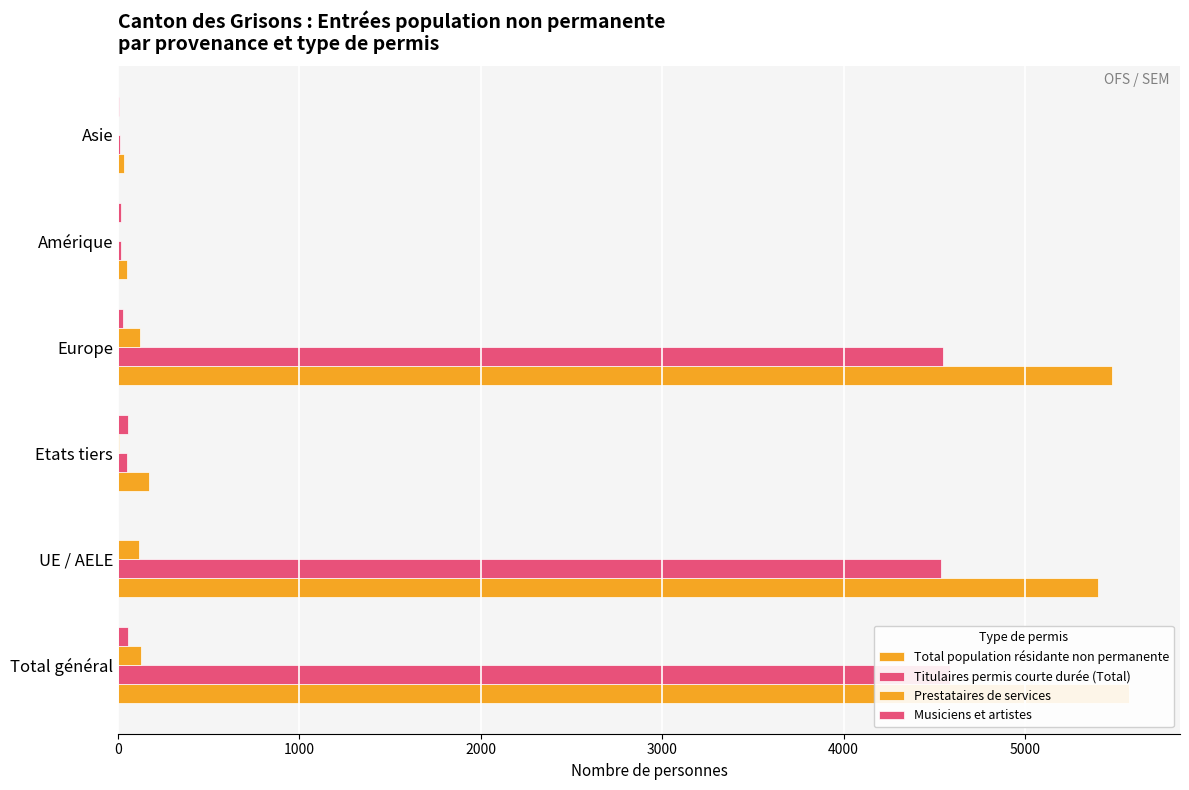

Count the number of data series in this chart.

4